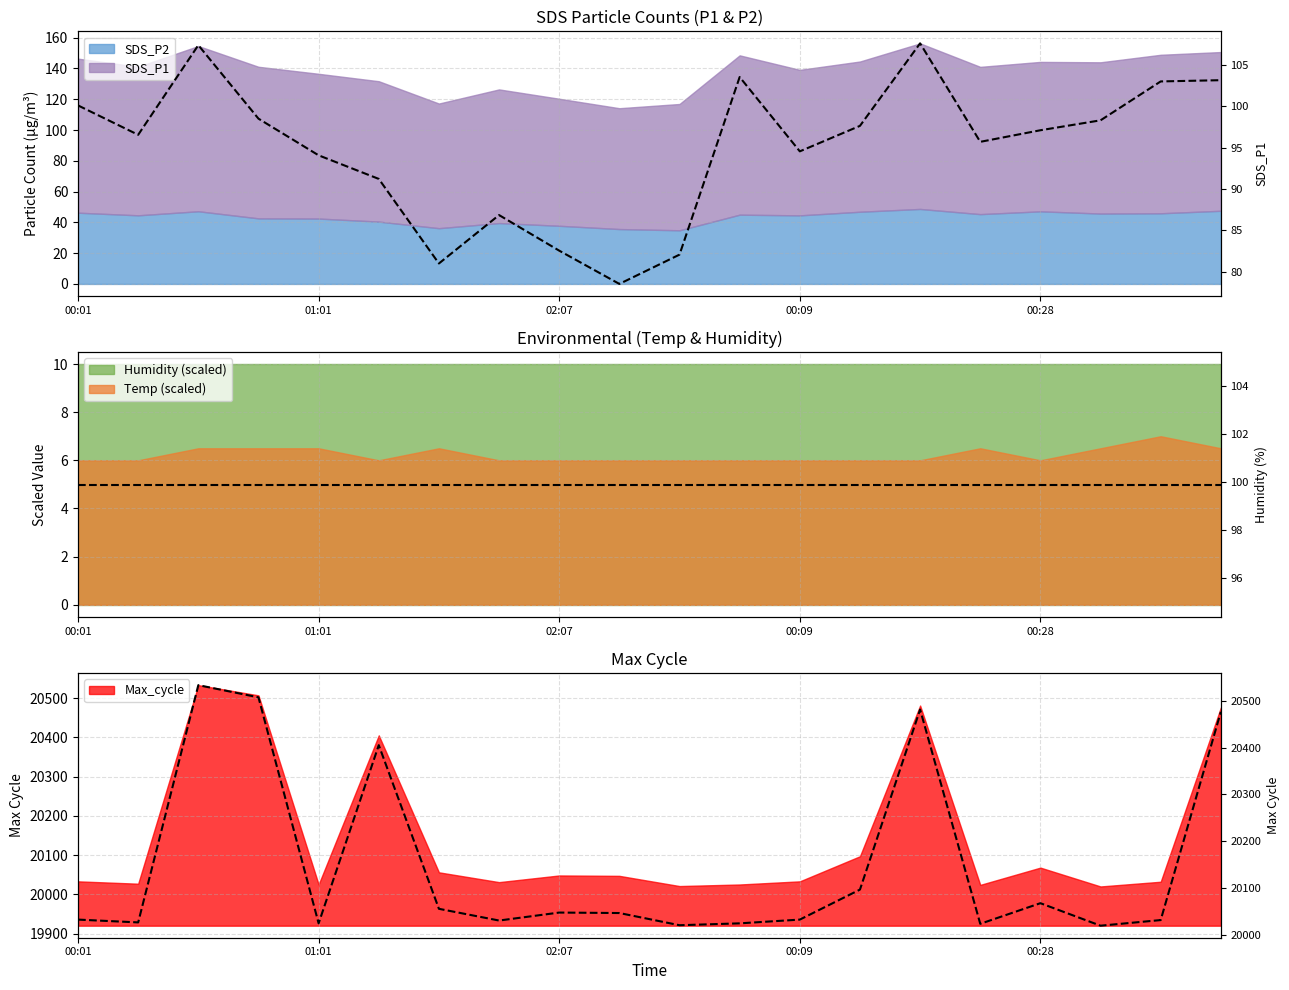

What is the label of the 14th point from the right?

6